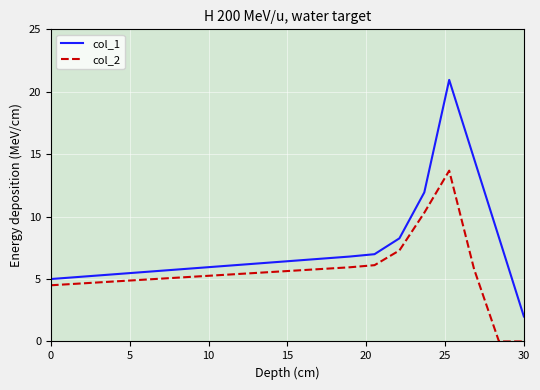

In col_2, how many points are higher than both neighbors (excluding endpoints)?

1